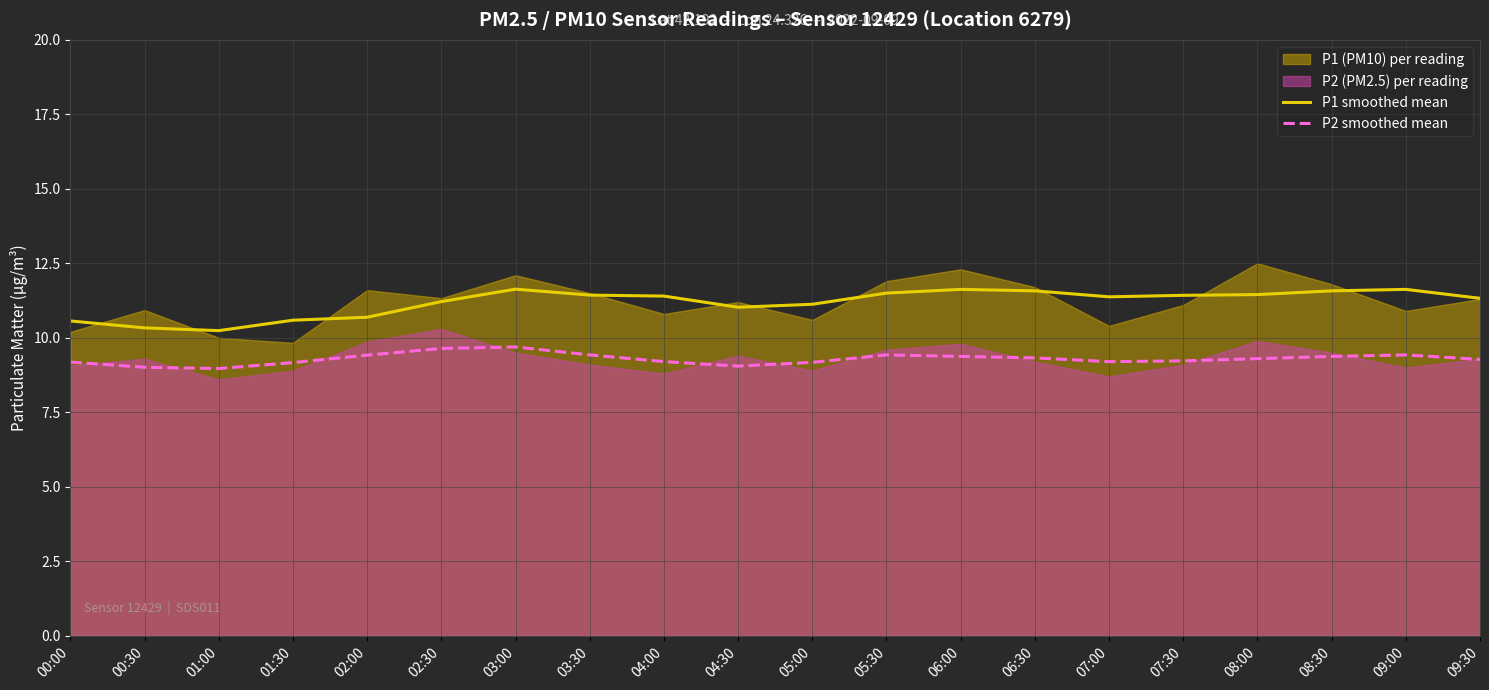

What is the minimum value for P1 smoothed mean?

10.2